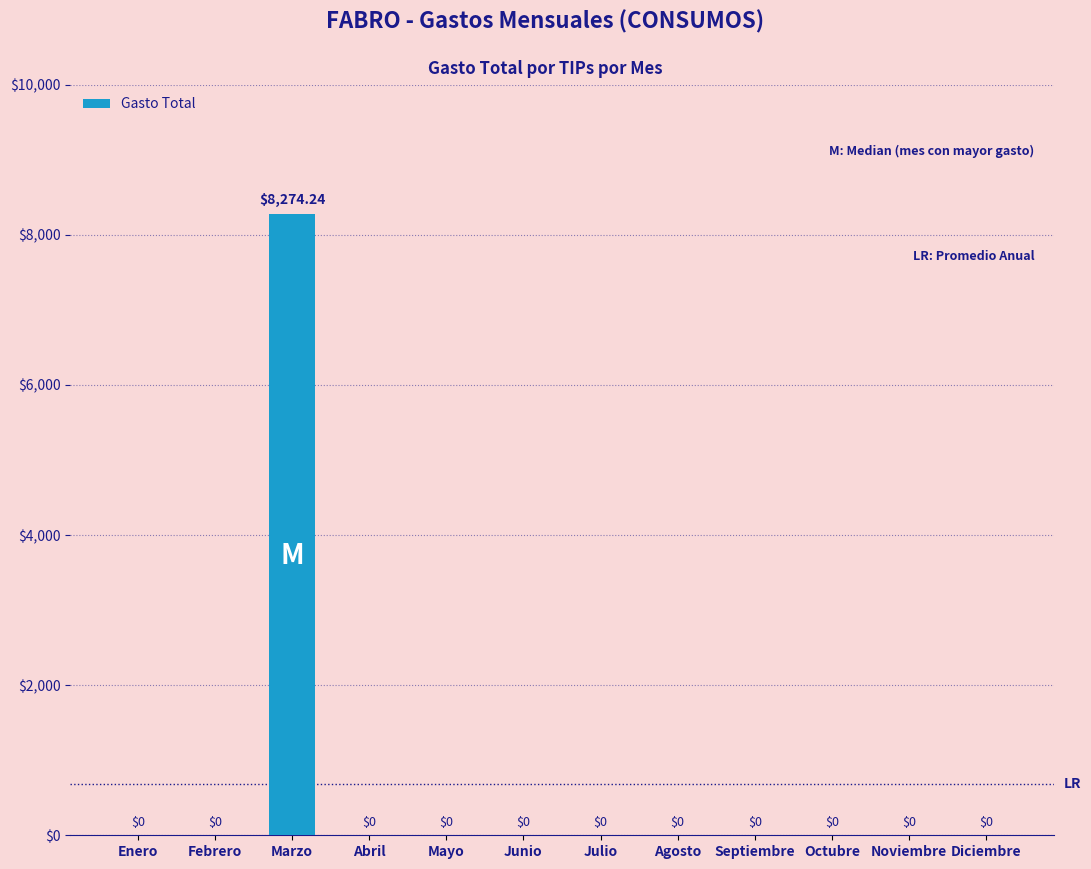

Which has a higher value, Marzo or Abril?

Marzo